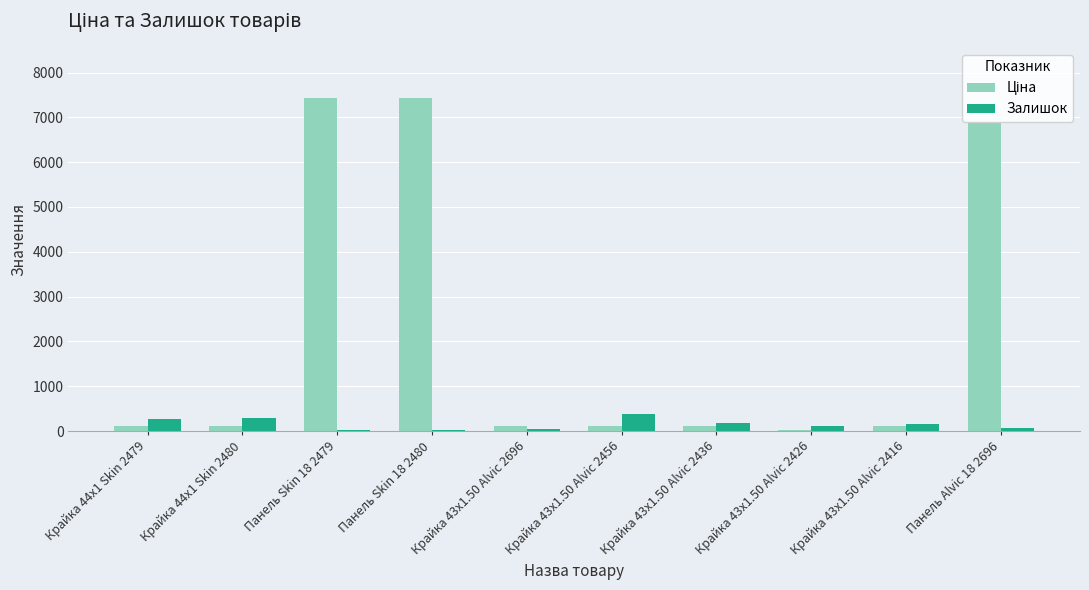

Are the bars grouped side by side (vs. stacked)?

Yes